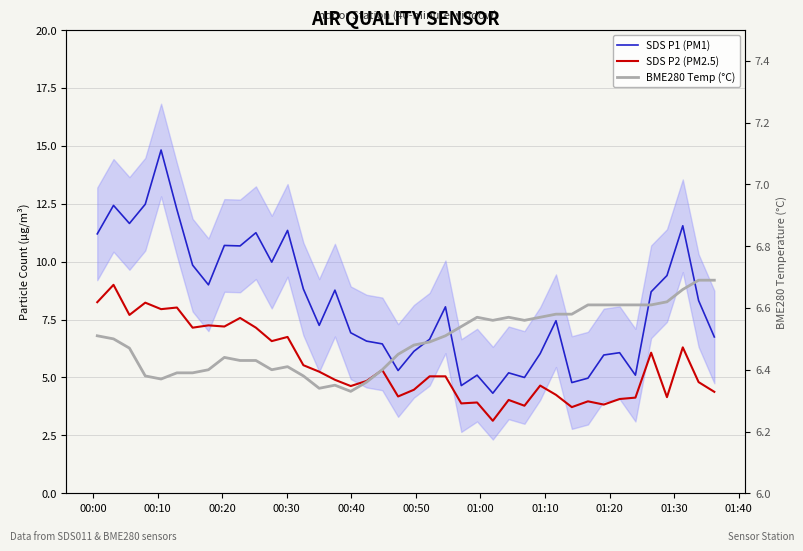

True or false: BME280 Temp (°C) has more than 1 points higher than both neighbors.

True